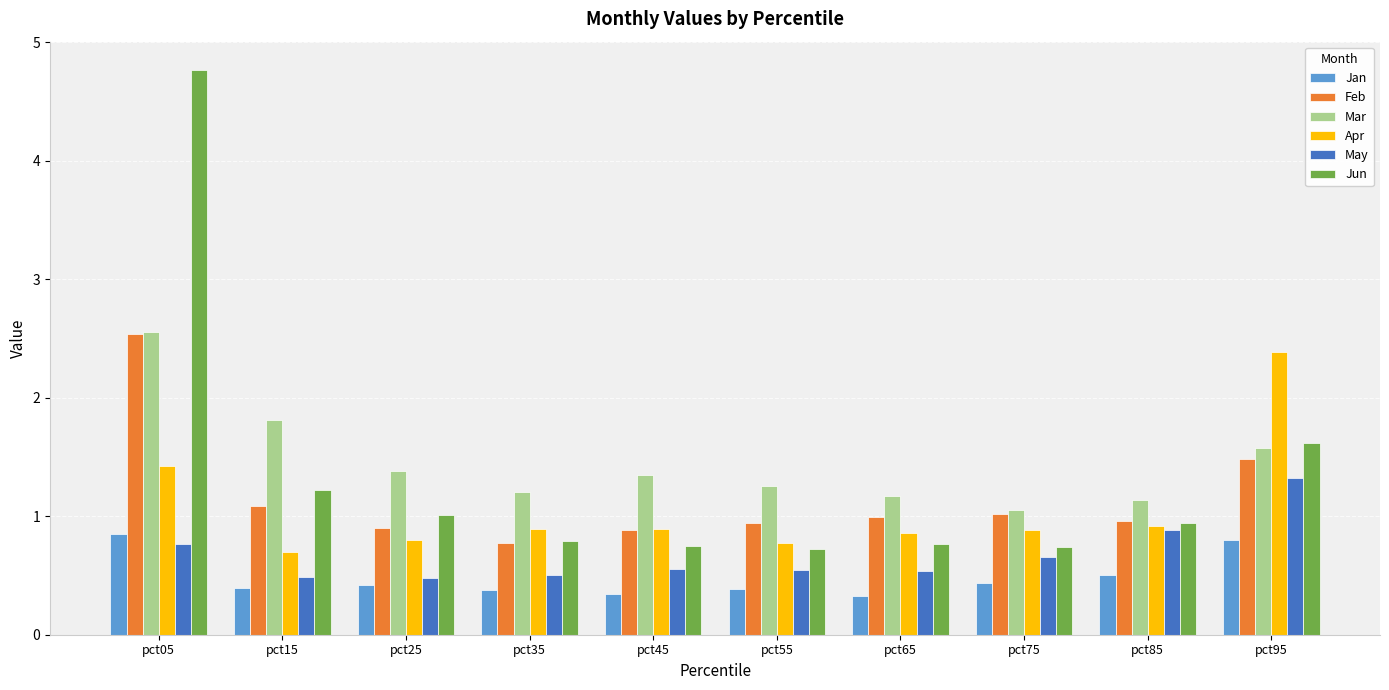

Read the Jun value at pct05.

4.8